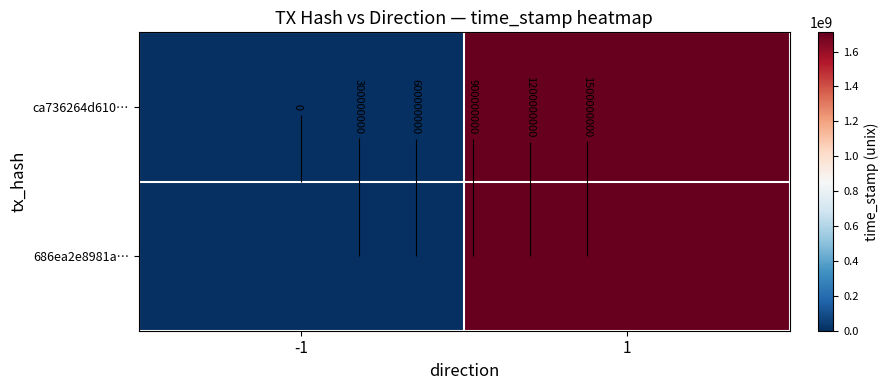

What is the maximum value shown in the chart?

1710343145